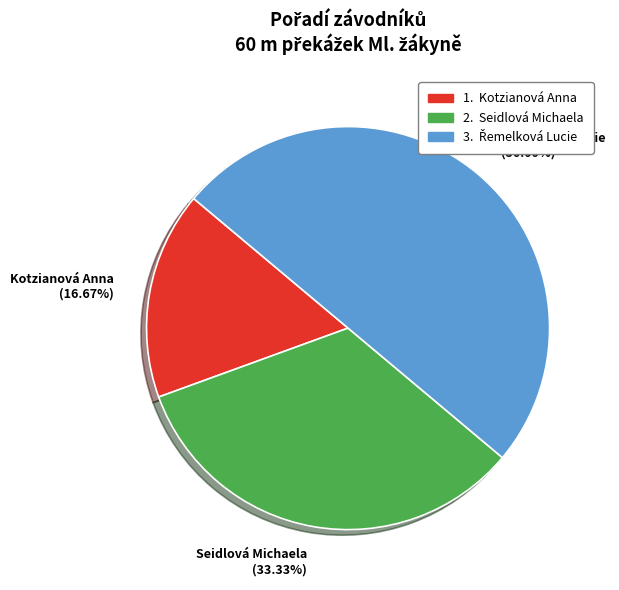

Is it true that Seidlová Michaela is 33% of the pie?

True